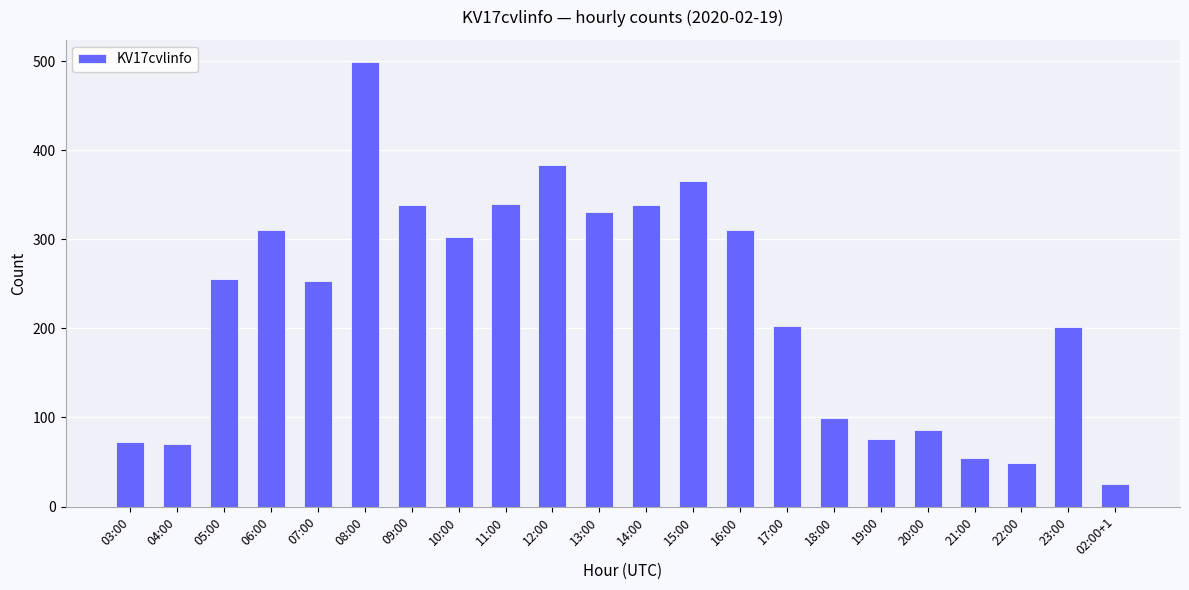

Is it true that the value at 02:00+1 is 25?

True